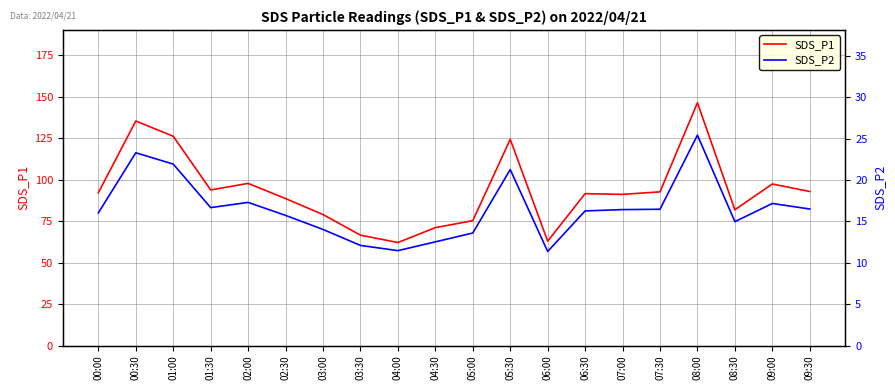

At 02:00, list the series in order from smallest to largest.

SDS_P2, SDS_P1